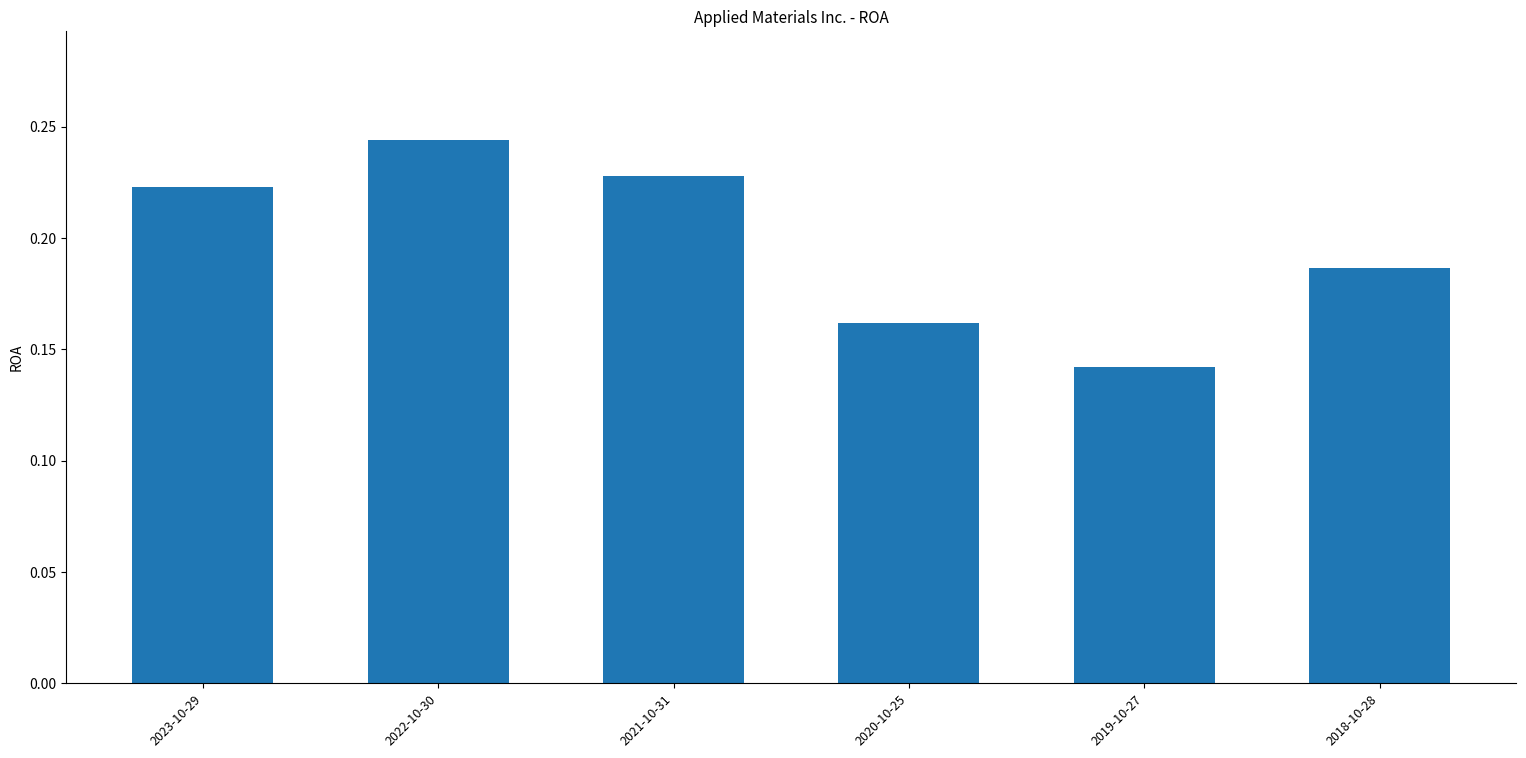

Count the number of categories in the chart.

6